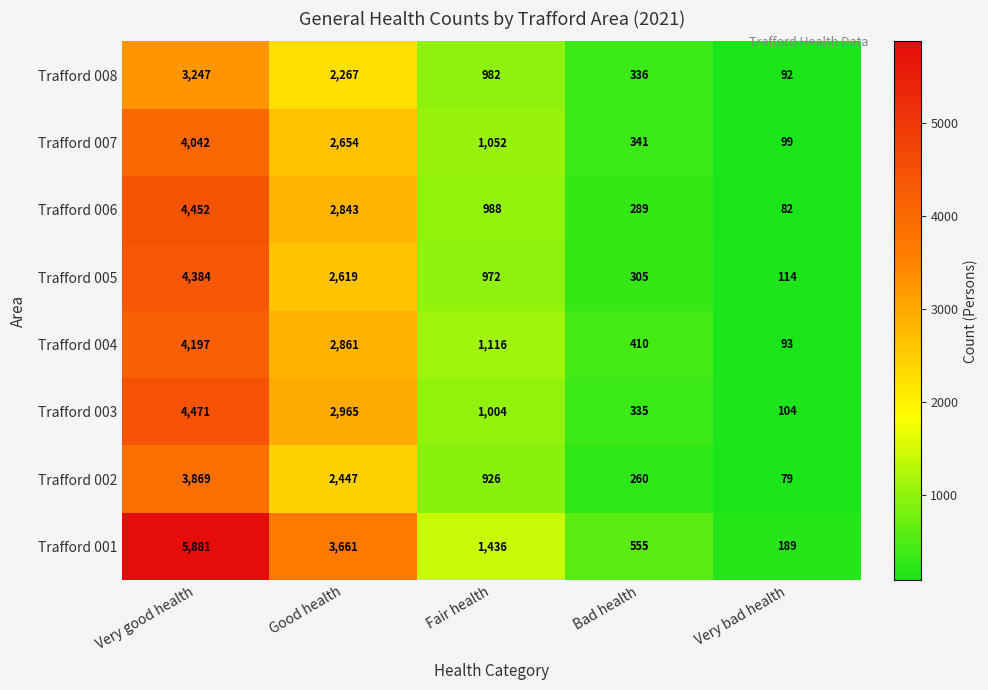

What is the total value across all series at Very good health?

34543